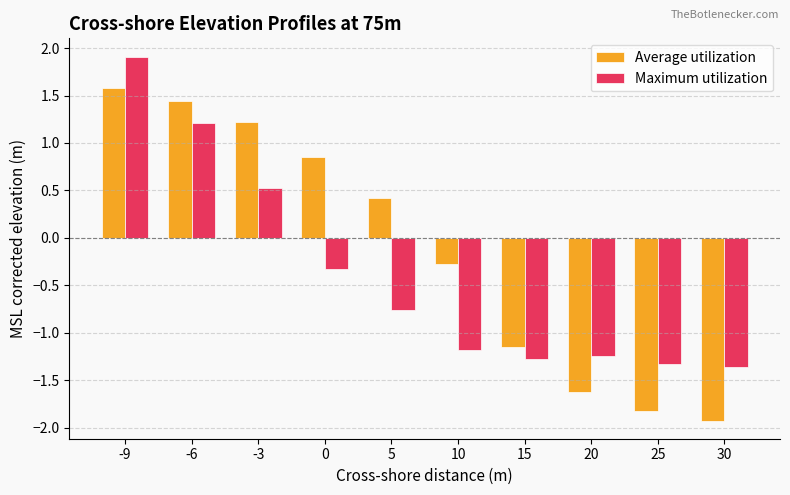

How many values in the Average utilization series exceed 0?

5